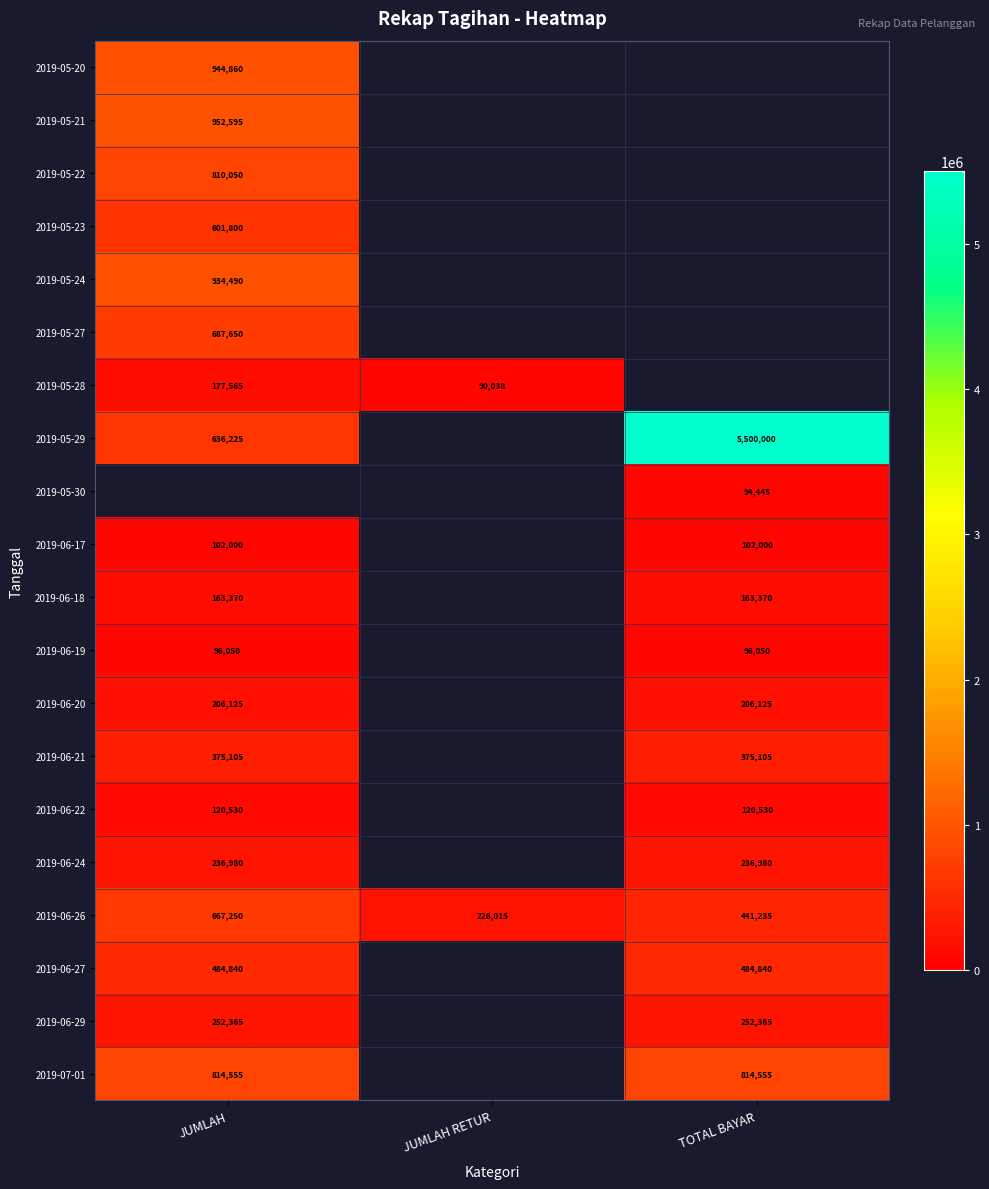

True or false: 2019-06-26 has a value of 87644 at JUMLAH RETUR.

False